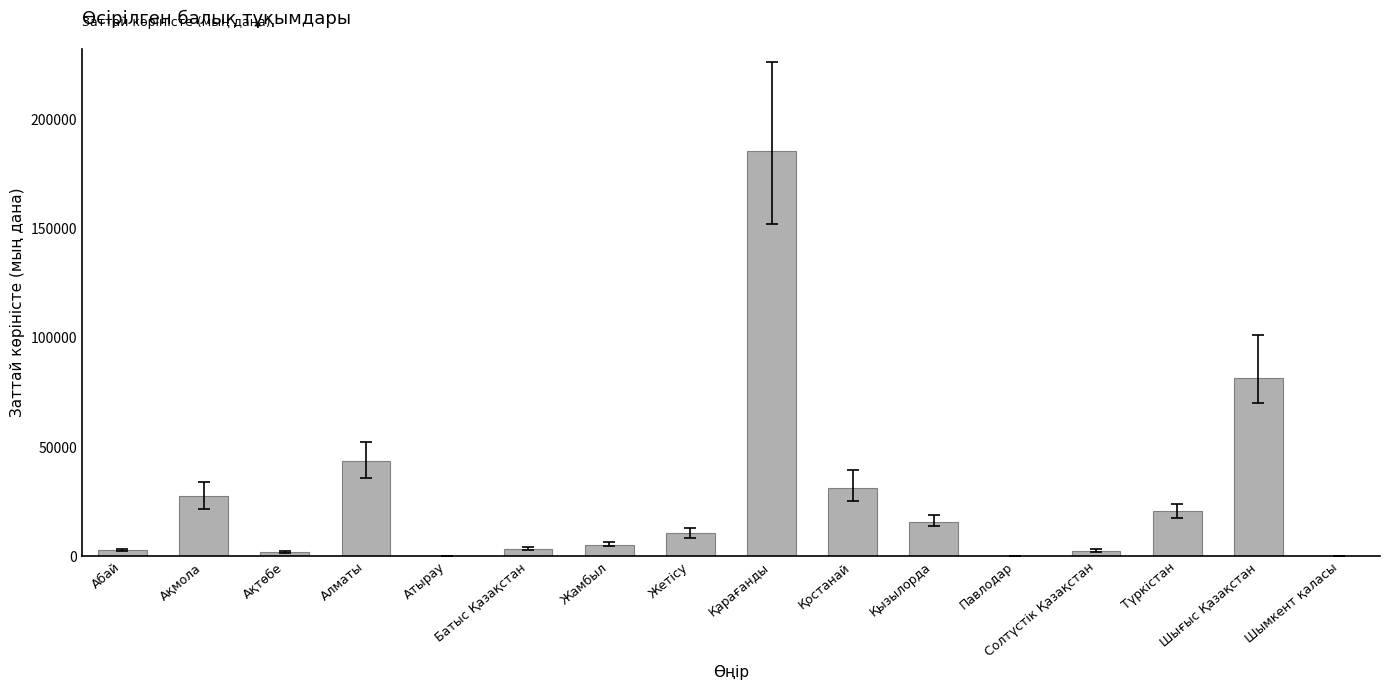

Where does the data first go above 10592?

Ақмола